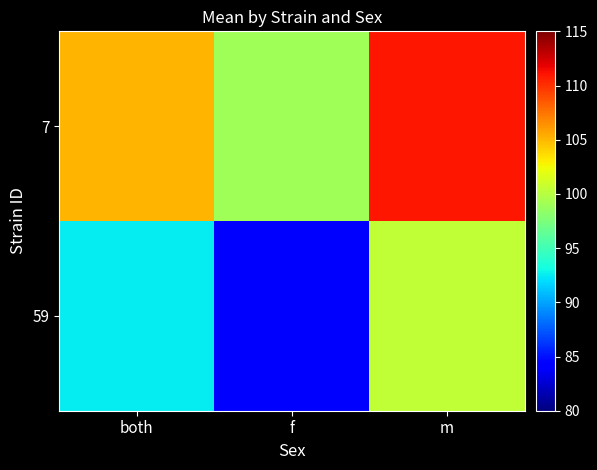

What is the difference between the highest and lowest values at both?

12.6